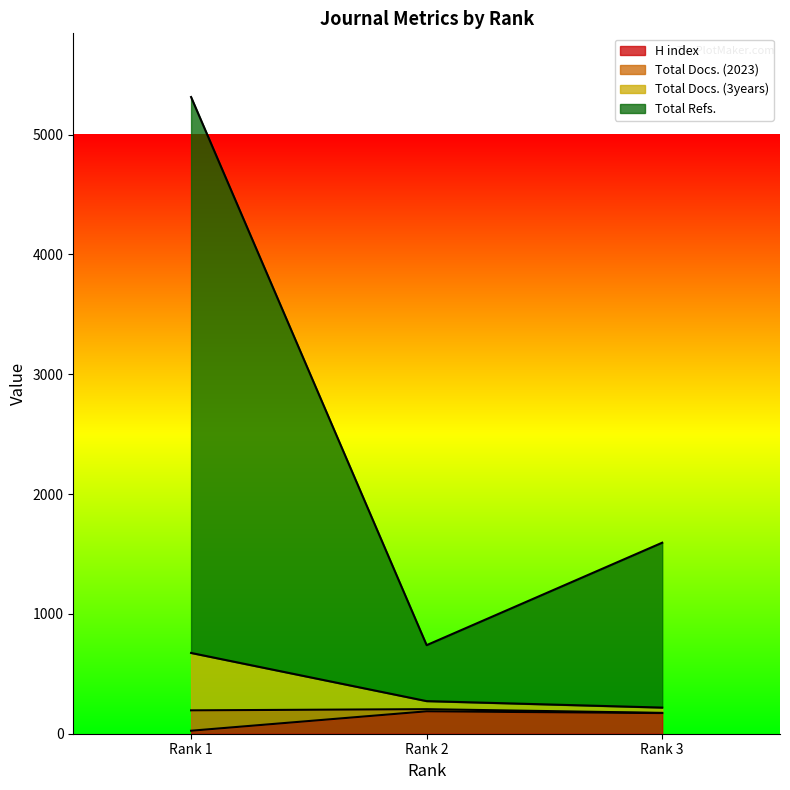

The H index series shows 273 at Rank 2. True or false?

False